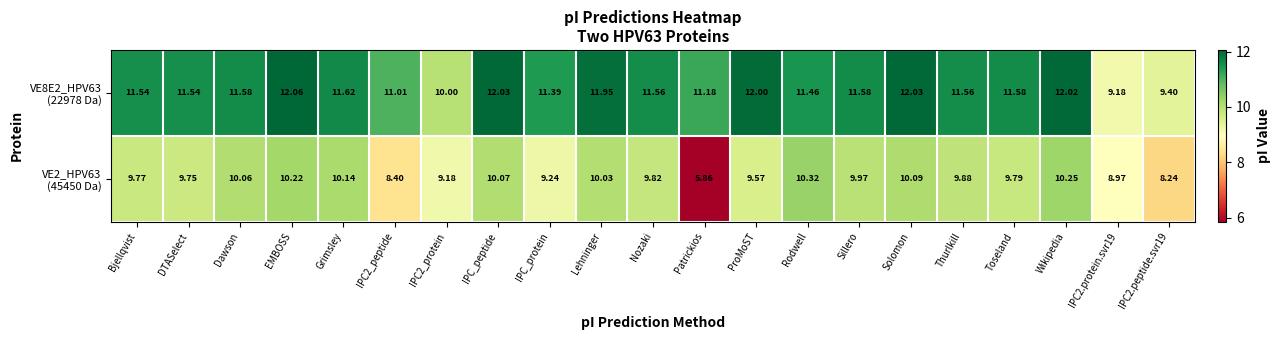

At which category is the sum across all series the highest?

EMBOSS